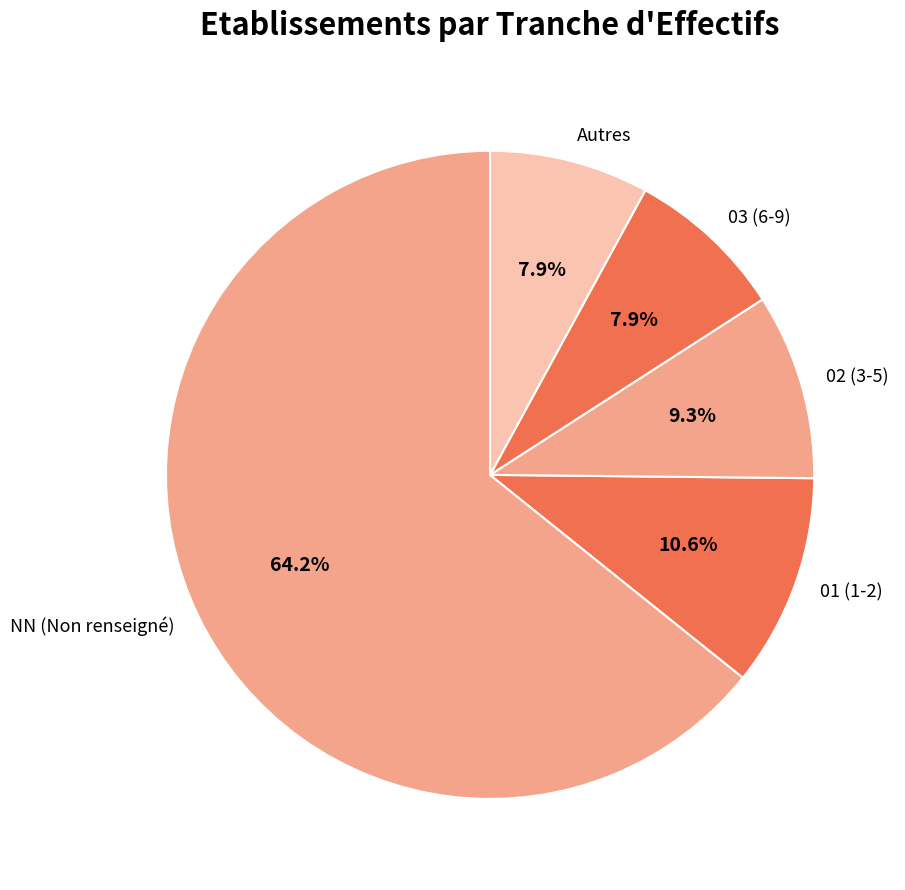

What is the ratio of the value at 01 (1-2) to the value at 03 (6-9)?

1.3